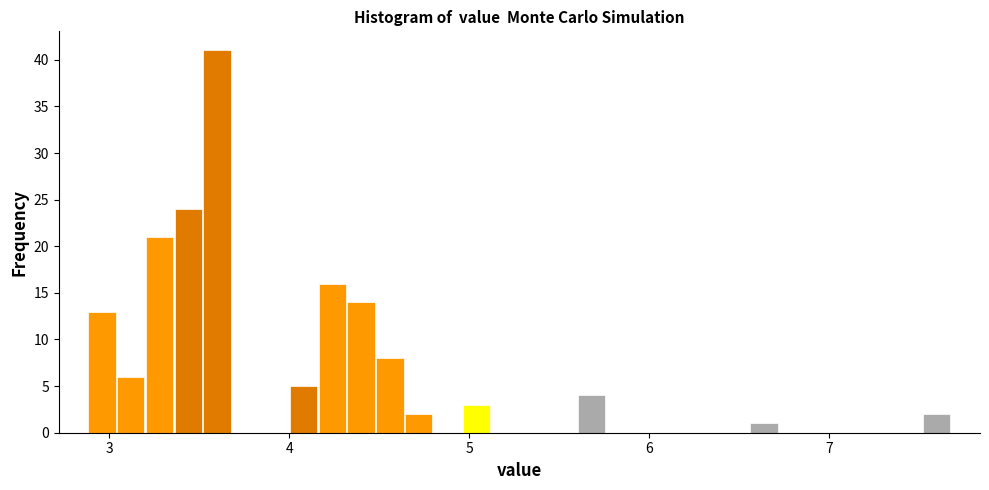

Read against the x-axis, roughly where is the centre of the tallest bar?

3.6